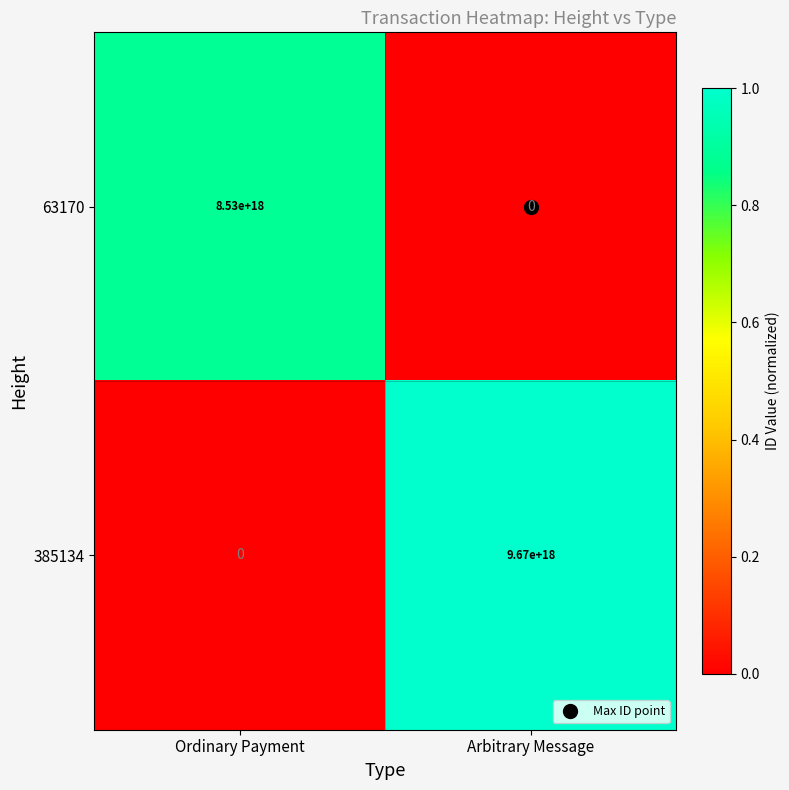

Is it true that 385134 equals 0 at Ordinary Payment?

True